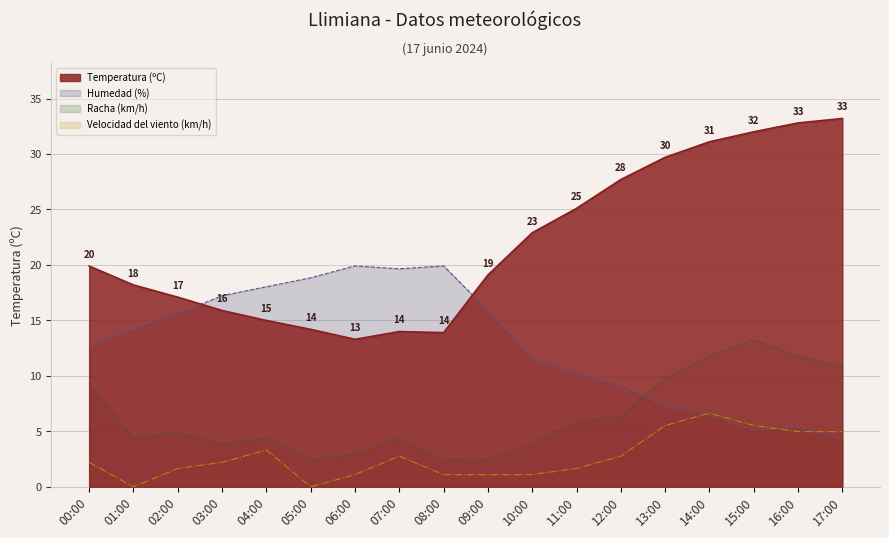

How many interior local peaks does the Humedad (%) series have?

3